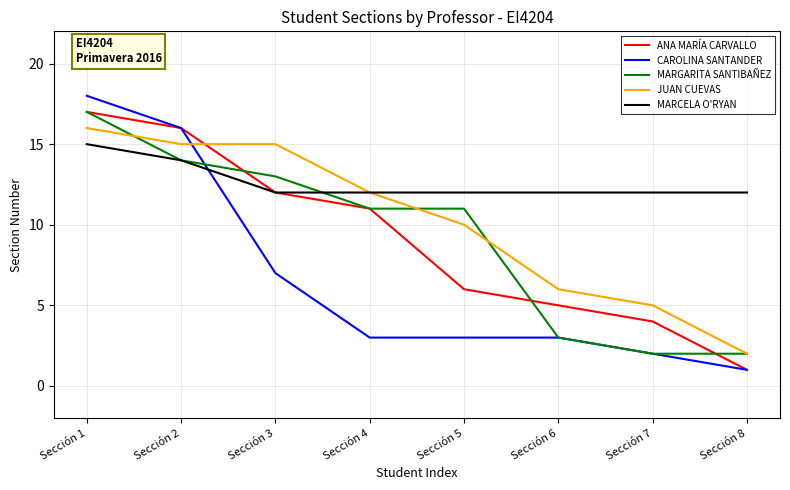

Which category has the highest value across all series?

Sección 1